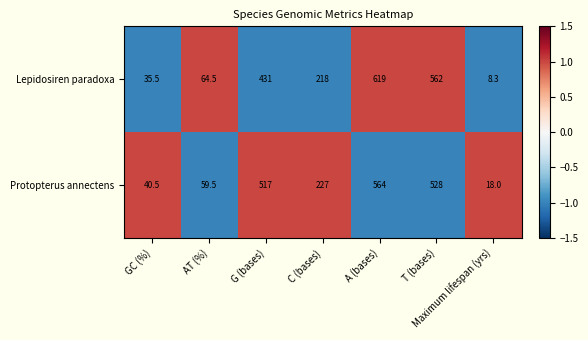

What is the maximum value shown in the chart?

619.0